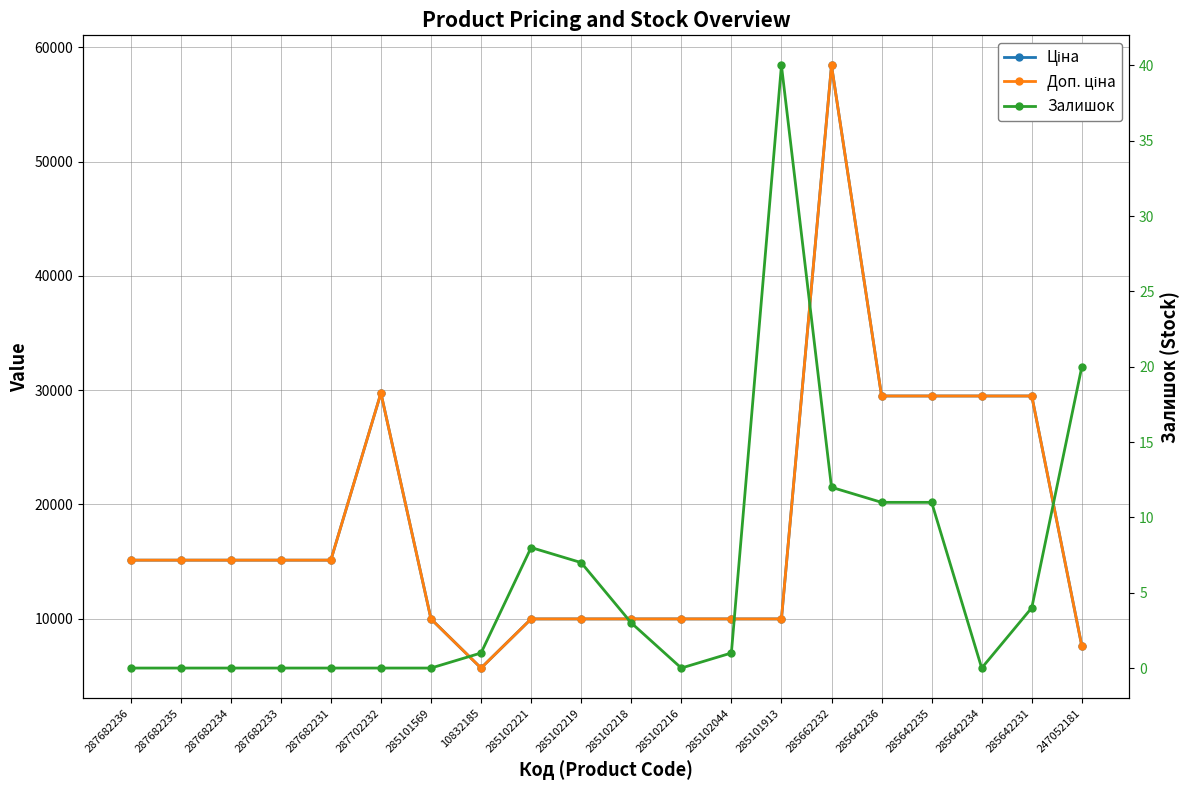

Reading left to right, list all the values displayed in this chart.

Ціна: 15120.0	15120.0	15120.0	15120.0	15120.0	29747.2	9975.0	5673.8	9975.0	9975.0	9975.0	9975.0	9975.0	9975.0	58426.5	29491.5	29491.5	29491.5	29491.5	7596.5
Доп. ціна: 15120.0	15120.0	15120.0	15120.0	15120.0	29747.2	9975.0	5673.8	9975.0	9975.0	9975.0	9975.0	9975.0	9975.0	58426.5	29491.5	29491.5	29491.5	29491.5	7596.5
Залишок: 0.0	0.0	0.0	0.0	0.0	0.0	0.0	1.0	8.0	7.0	3.0	0.0	1.0	40.0	12.0	11.0	11.0	0.0	4.0	20.0